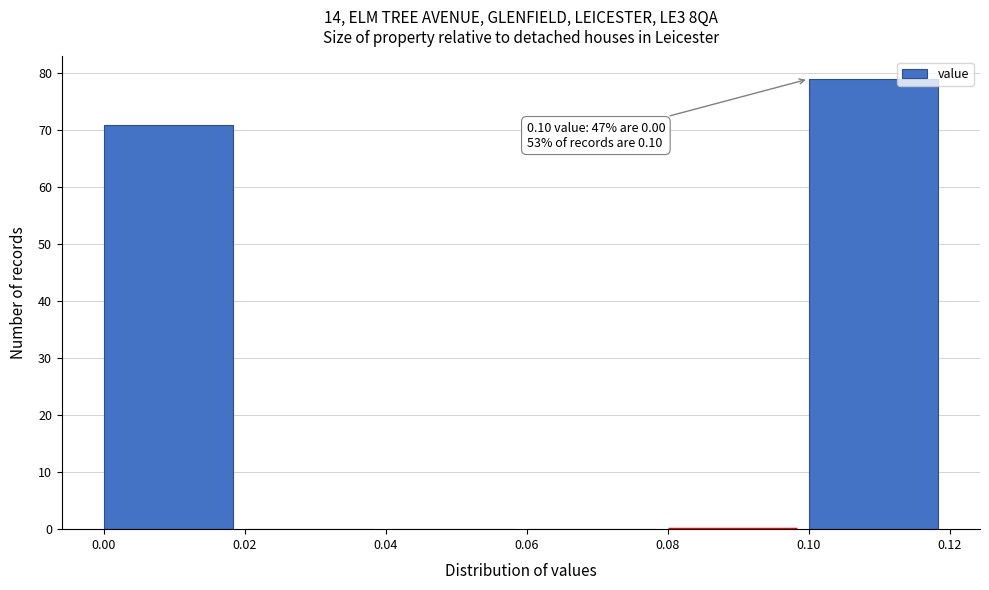

Which range on the x-axis has the tallest bar?

0.10 to 0.12